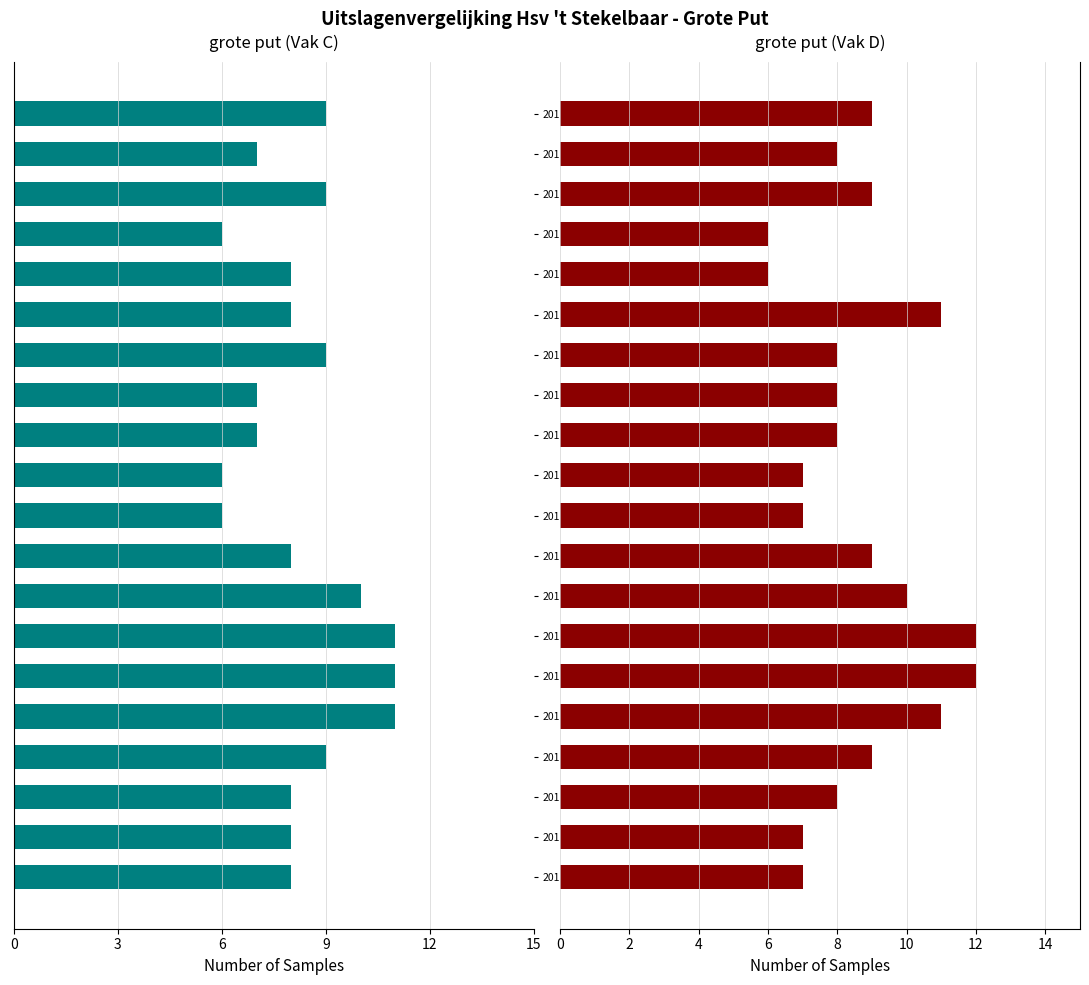

How many bars are there in total?

40